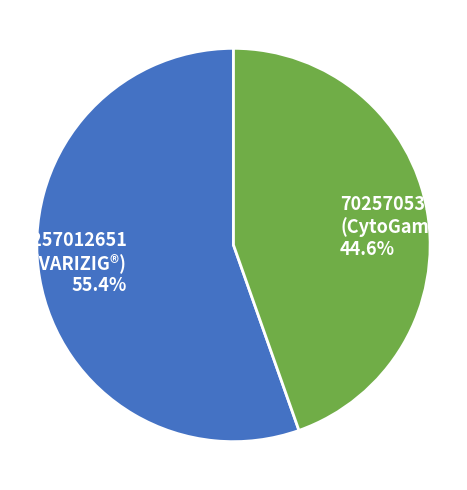

To the nearest percent, what is the difference between the largest and smallest slice percentages?

11%